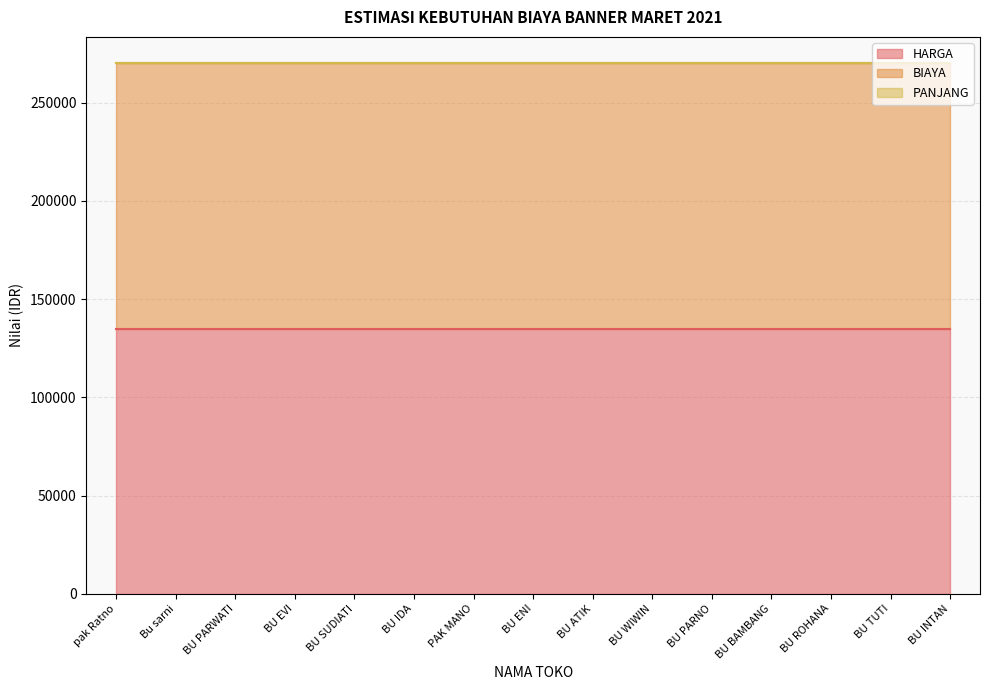

Rank the series at pak Ratno from highest to lowest value.

HARGA, BIAYA, PANJANG